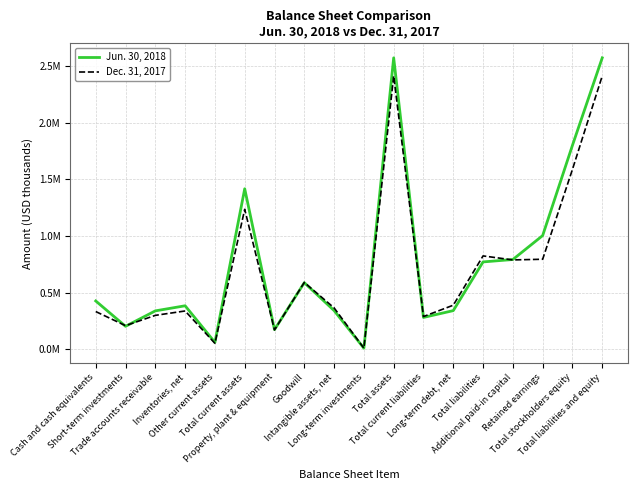

At which category is the sum across all series the highest?

Total assets